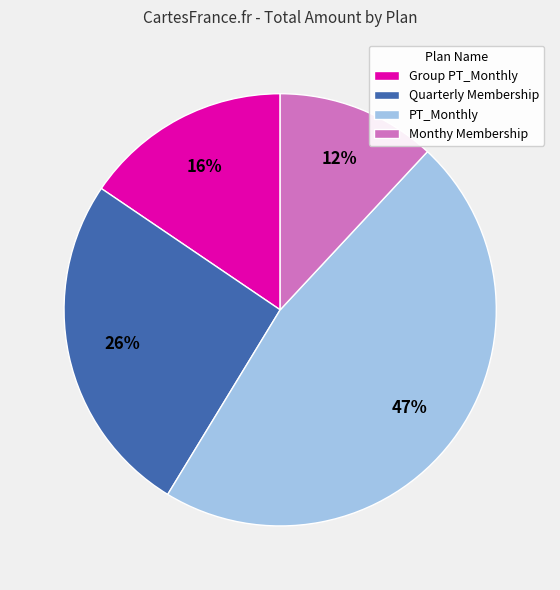

Rank the categories by value from highest to lowest.

PT_Monthly, Quarterly Membership, Group PT_Monthly, Monthy Membership